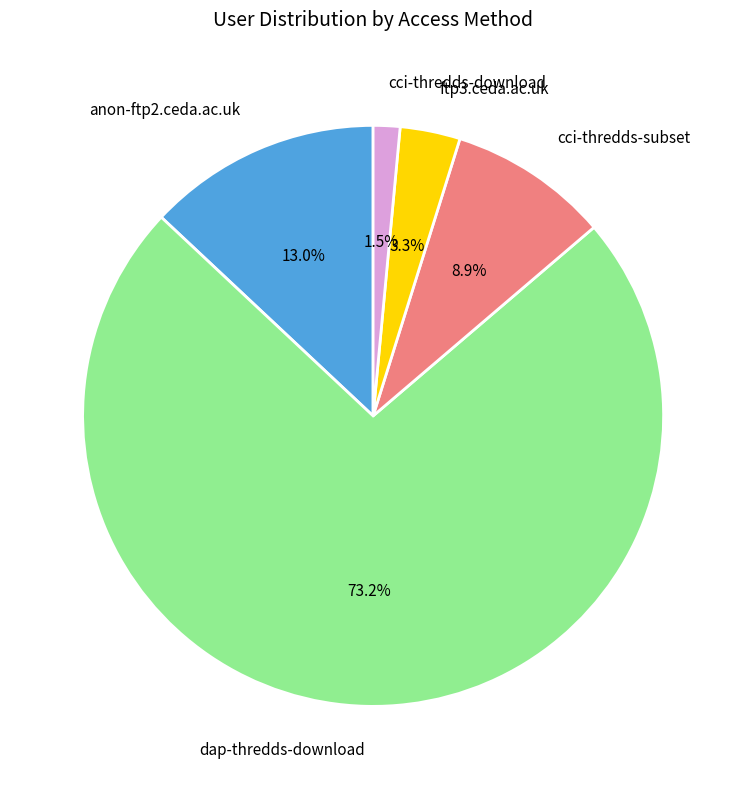

Rank the categories by value from highest to lowest.

dap-thredds-download, anon-ftp2.ceda.ac.uk, cci-thredds-subset, ftp3.ceda.ac.uk, cci-thredds-download